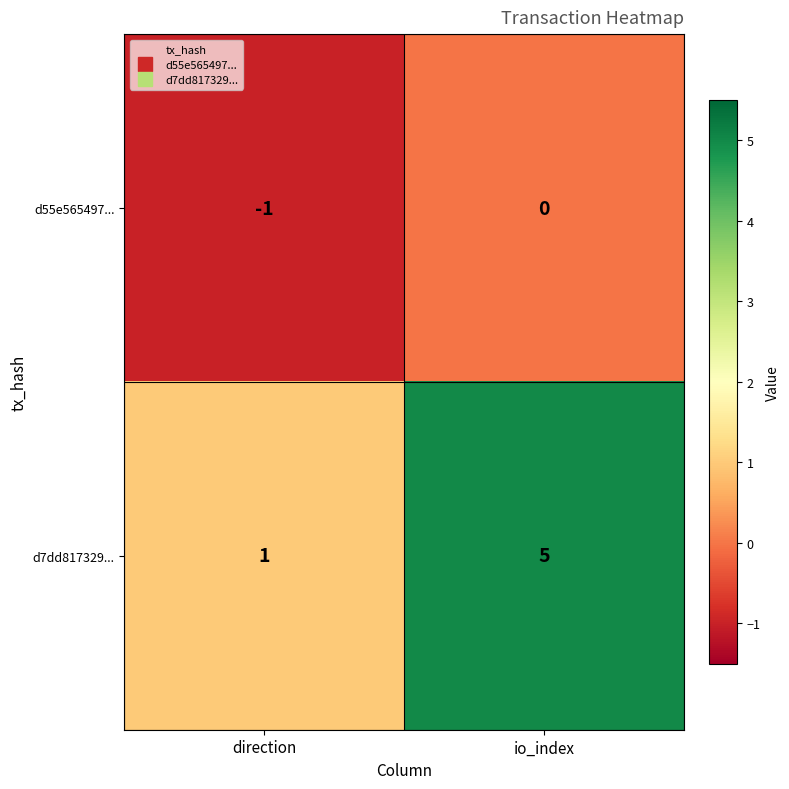

Between direction and io_index, which series saw the biggest shift?

d7dd817329...